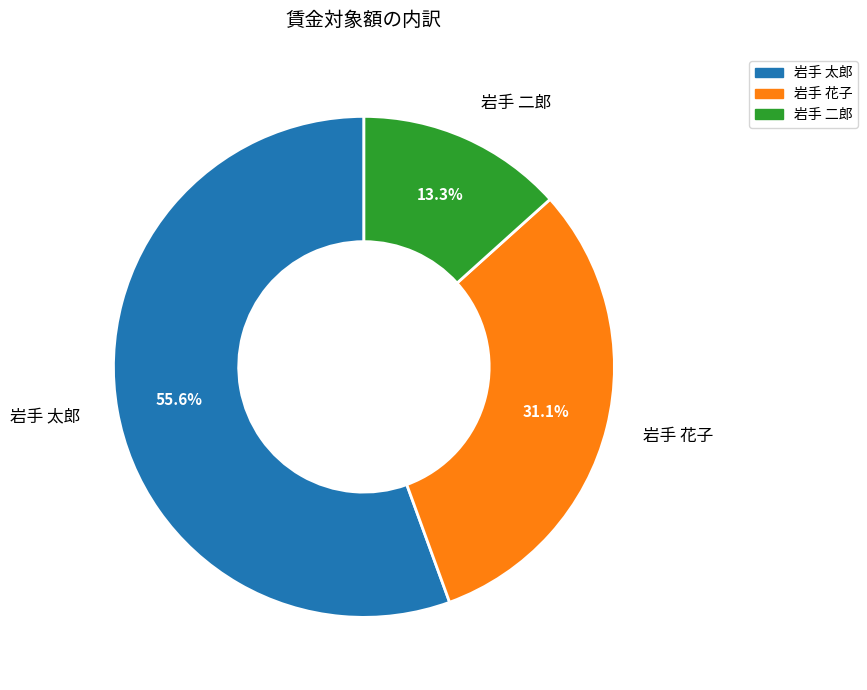

Combined, do 岩手 太郎 and 岩手 二郎 account for over 50%?

Yes